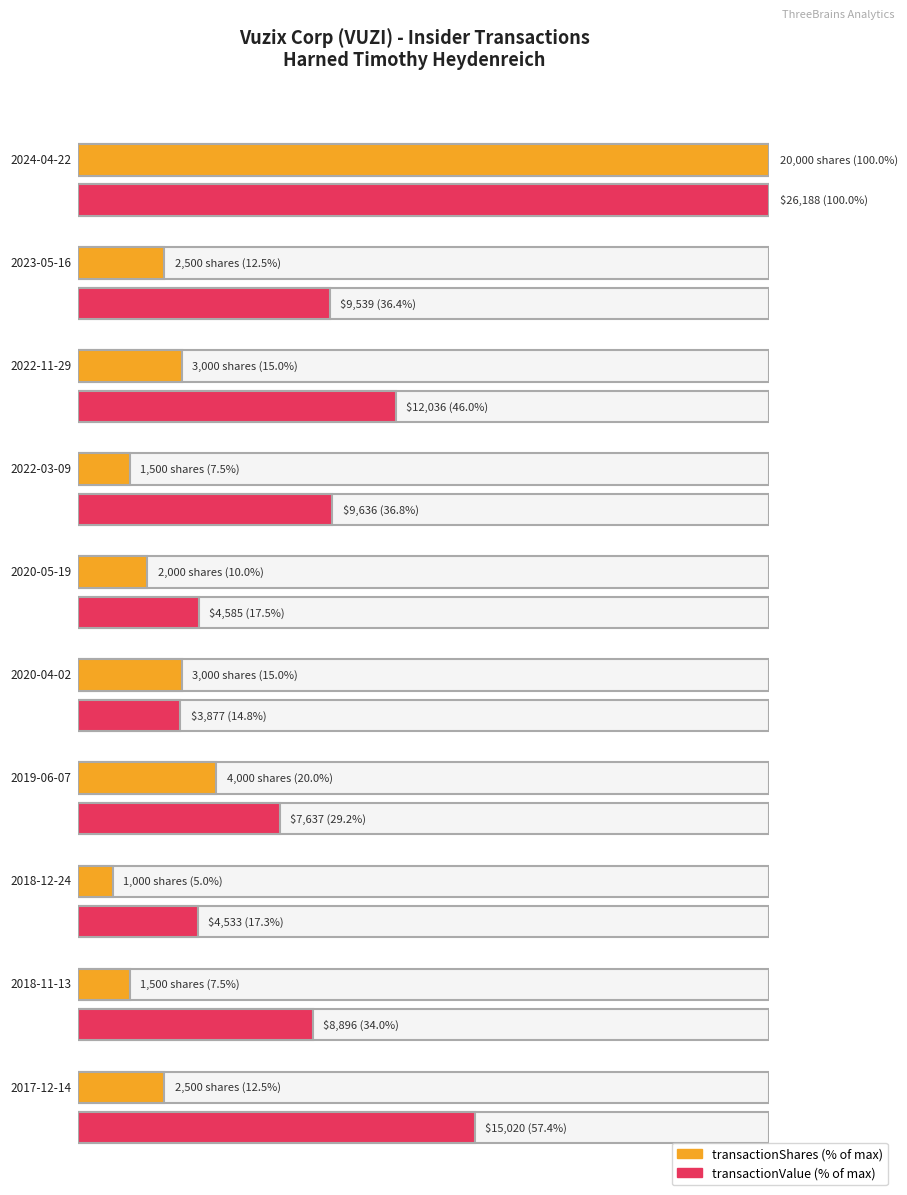

At which label is transactionPricePerShare closest to 3?

2020-05-19